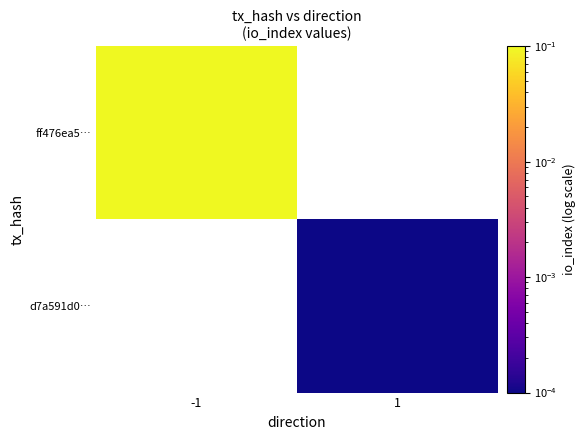

At which label does d7a591d0… first exceed 0?

1